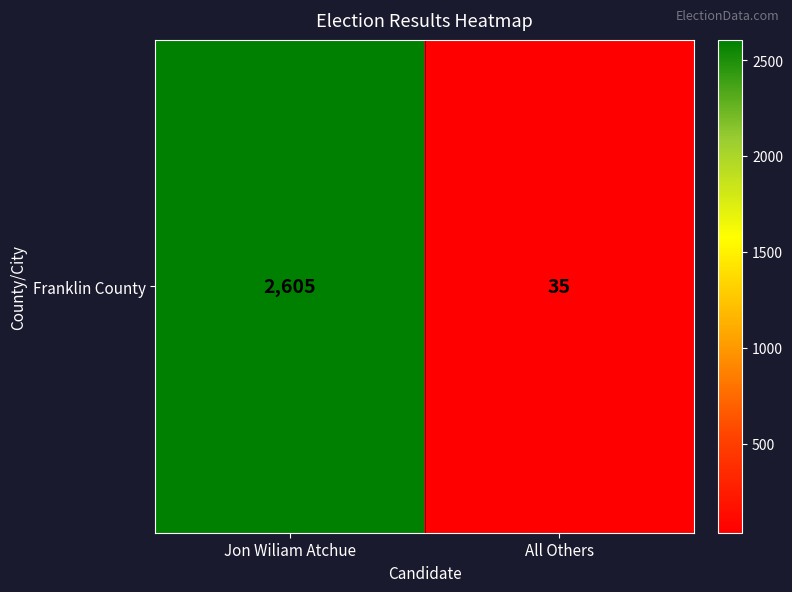

Is it true that the value at All Others is 62?

False